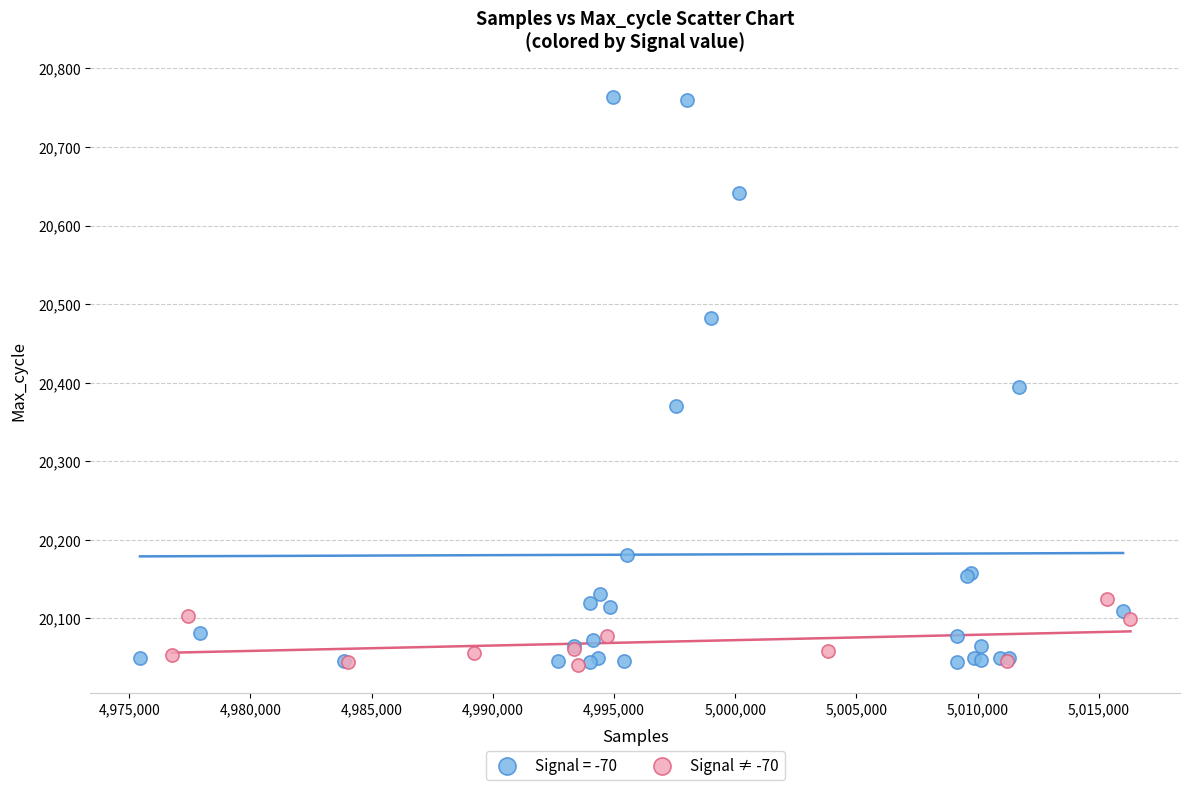

Which series reaches the maximum Y coordinate?

Signal = -70